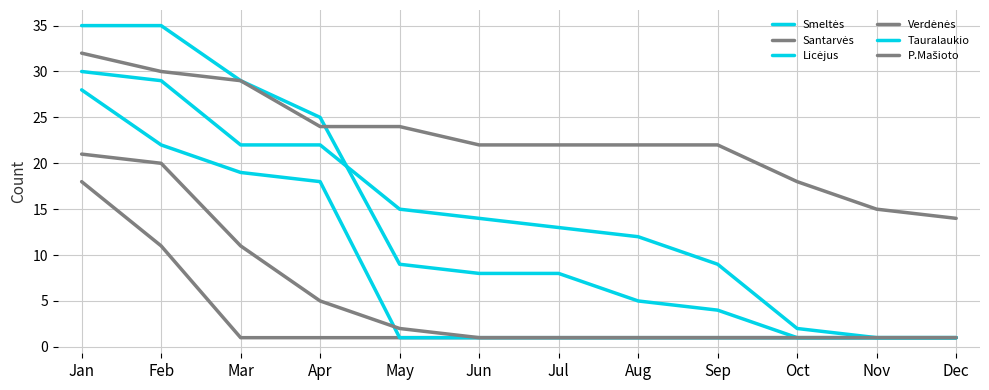

Is the value of P.Mašioto at Mar greater than the value of Santarvės at Sep?

Yes